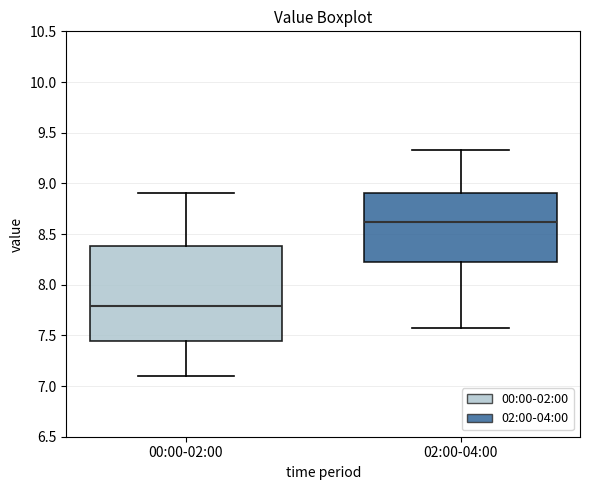

Where is the lower edge of the box for 00:00-02:00 on the y-axis? The values are not printed on the chart, so give them approximately, as read against the axis.

7.45